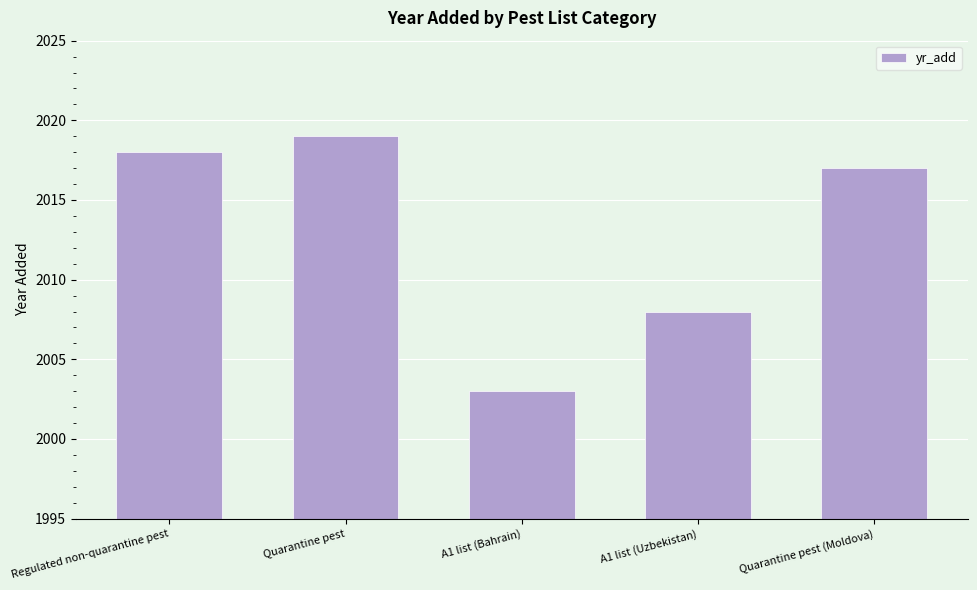

How many values are below 2017?

2